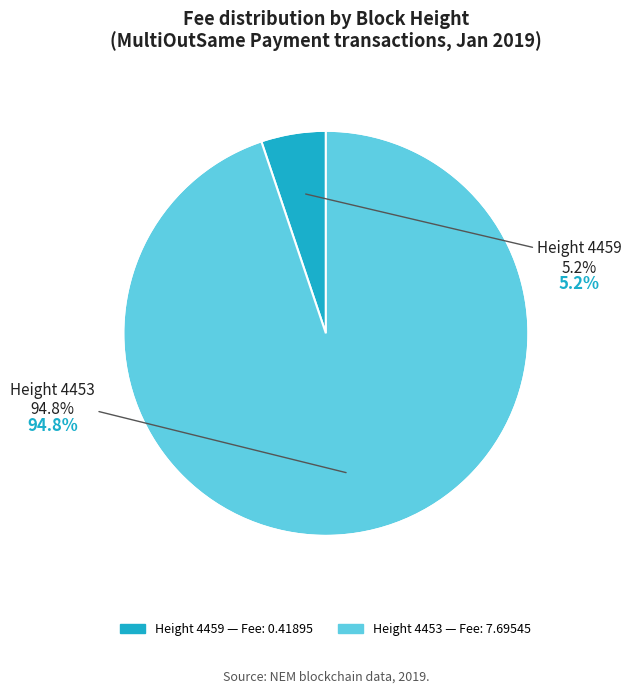

To the nearest percent, what is the combined percentage of 4459 and 4453?

100%